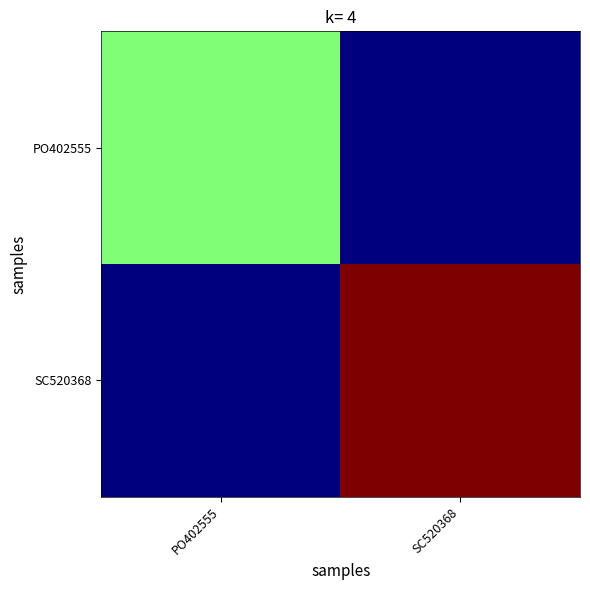

Reading left to right, list all the values displayed in this chart.

PO402555: PO402555=5050.3	SC520368=0.0
SC520368: PO402555=0.0	SC520368=10000.0